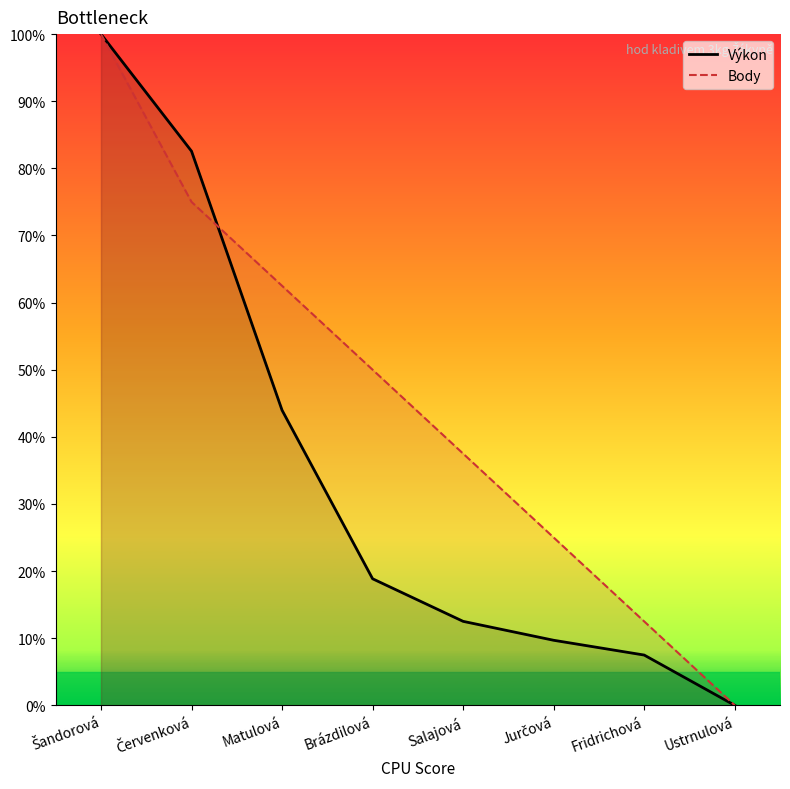

Reading right to left, extract all data points from this chart.

Výkon: 0.0	7.5	9.7	12.5	18.9	44.0	82.6	100.0
Body: 0.0	12.5	25.0	37.5	50.0	62.5	75.0	100.0